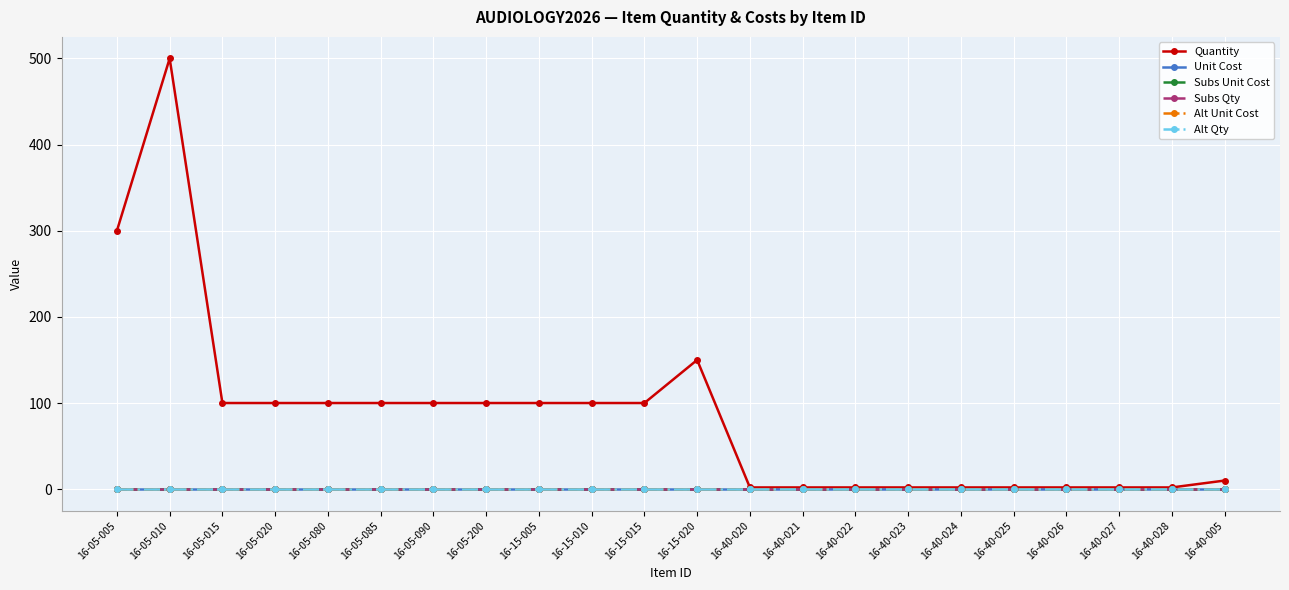

Reading left to right, list all the values displayed in this chart.

Quantity: 16-05-005=300	16-05-010=500	16-05-015=100	16-05-020=100	16-05-080=100	16-05-085=100	16-05-090=100	16-05-200=100	16-15-005=100	16-15-010=100	16-15-015=100	16-15-020=150	16-40-020=2	16-40-021=2	16-40-022=2	16-40-023=2	16-40-024=2	16-40-025=2	16-40-026=2	16-40-027=2	16-40-028=2	16-40-005=10
Unit Cost: 16-05-005=0	16-05-010=0	16-05-015=0	16-05-020=0	16-05-080=0	16-05-085=0	16-05-090=0	16-05-200=0	16-15-005=0	16-15-010=0	16-15-015=0	16-15-020=0	16-40-020=0	16-40-021=0	16-40-022=0	16-40-023=0	16-40-024=0	16-40-025=0	16-40-026=0	16-40-027=0	16-40-028=0	16-40-005=0
Subs Unit Cost: 16-05-005=0	16-05-010=0	16-05-015=0	16-05-020=0	16-05-080=0	16-05-085=0	16-05-090=0	16-05-200=0	16-15-005=0	16-15-010=0	16-15-015=0	16-15-020=0	16-40-020=0	16-40-021=0	16-40-022=0	16-40-023=0	16-40-024=0	16-40-025=0	16-40-026=0	16-40-027=0	16-40-028=0	16-40-005=0
Subs Qty: 16-05-005=0	16-05-010=0	16-05-015=0	16-05-020=0	16-05-080=0	16-05-085=0	16-05-090=0	16-05-200=0	16-15-005=0	16-15-010=0	16-15-015=0	16-15-020=0	16-40-020=0	16-40-021=0	16-40-022=0	16-40-023=0	16-40-024=0	16-40-025=0	16-40-026=0	16-40-027=0	16-40-028=0	16-40-005=0
Alt Unit Cost: 16-05-005=0	16-05-010=0	16-05-015=0	16-05-020=0	16-05-080=0	16-05-085=0	16-05-090=0	16-05-200=0	16-15-005=0	16-15-010=0	16-15-015=0	16-15-020=0	16-40-020=0	16-40-021=0	16-40-022=0	16-40-023=0	16-40-024=0	16-40-025=0	16-40-026=0	16-40-027=0	16-40-028=0	16-40-005=0
Alt Qty: 16-05-005=0	16-05-010=0	16-05-015=0	16-05-020=0	16-05-080=0	16-05-085=0	16-05-090=0	16-05-200=0	16-15-005=0	16-15-010=0	16-15-015=0	16-15-020=0	16-40-020=0	16-40-021=0	16-40-022=0	16-40-023=0	16-40-024=0	16-40-025=0	16-40-026=0	16-40-027=0	16-40-028=0	16-40-005=0